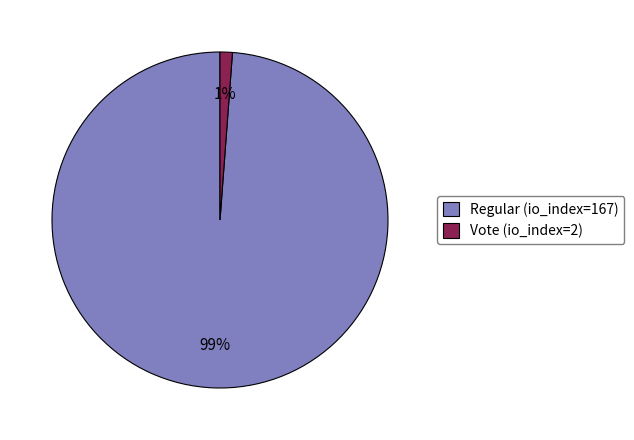

Between Regular (io_index=167) and Vote (io_index=2), which is larger?

Regular (io_index=167)